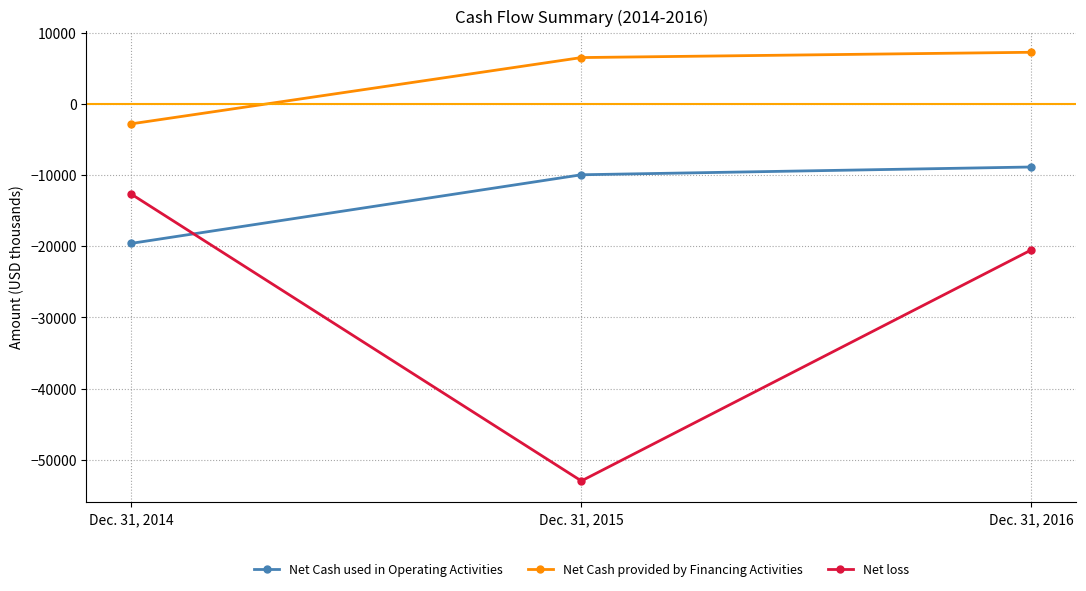

Where is Net Cash provided by Financing Activities nearest to the value 2209?

Dec. 31, 2015